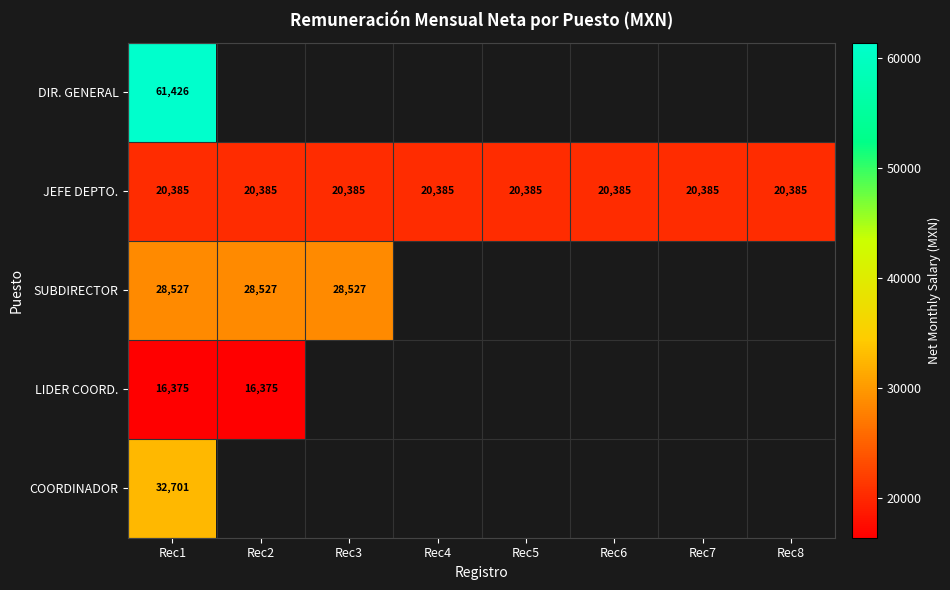

Which series has the largest total across all categories?

JEFE DEPTO.